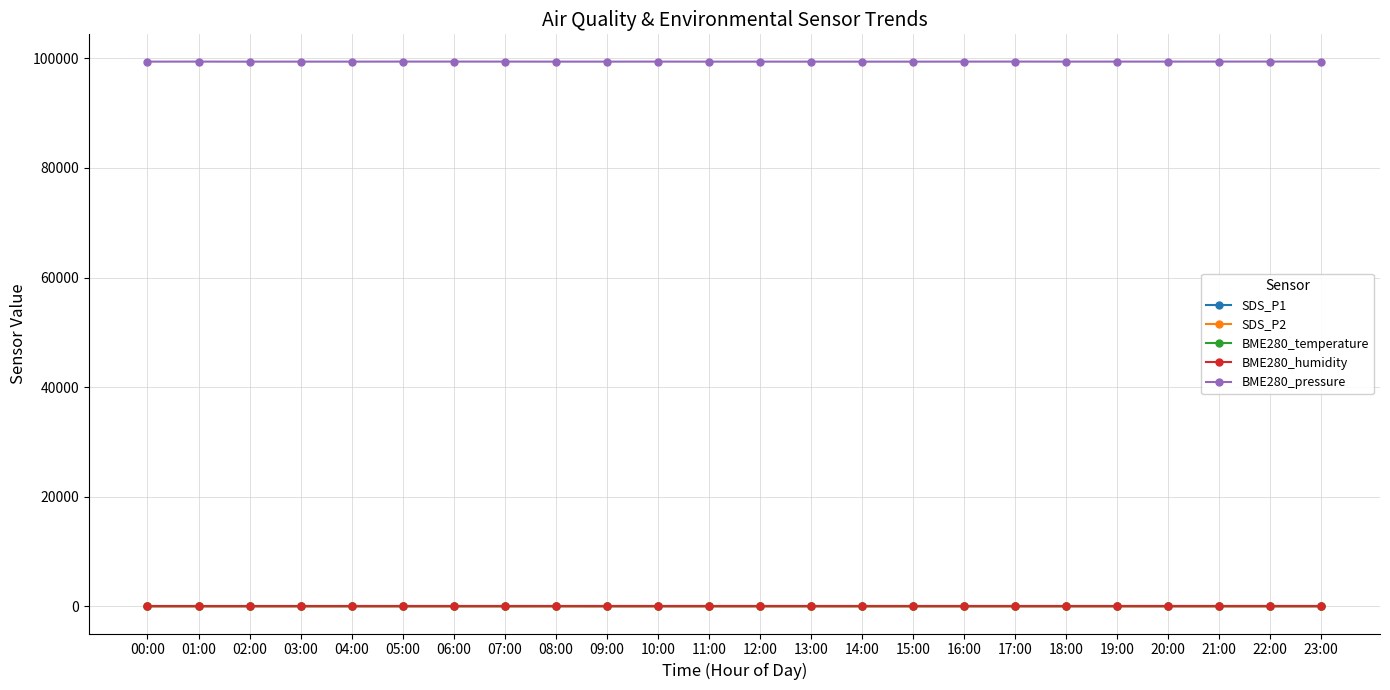

What is the average value of the SDS_P2 series?

3.8